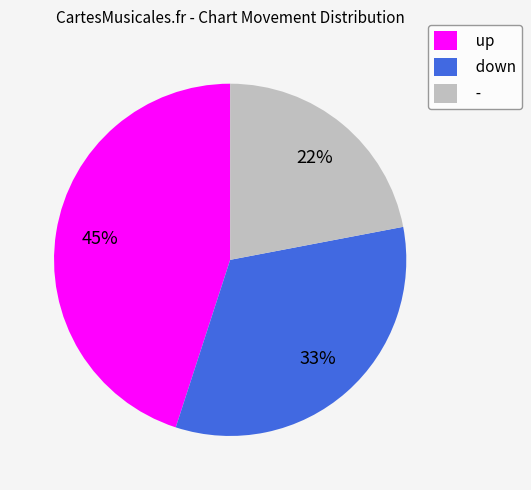

Which has a higher value, - or down?

down